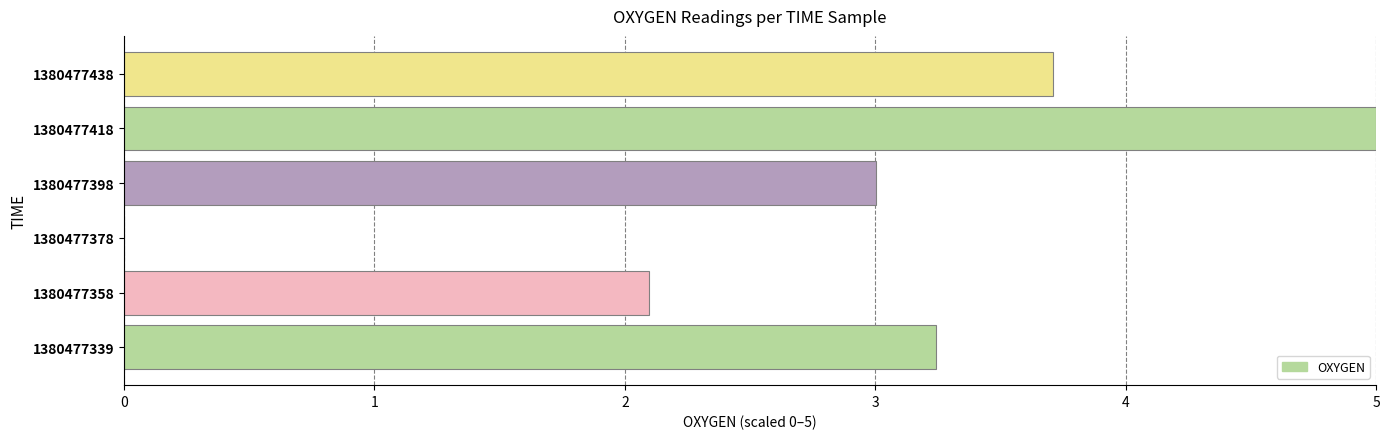

Where is the data nearest to the value 2?

1380477358